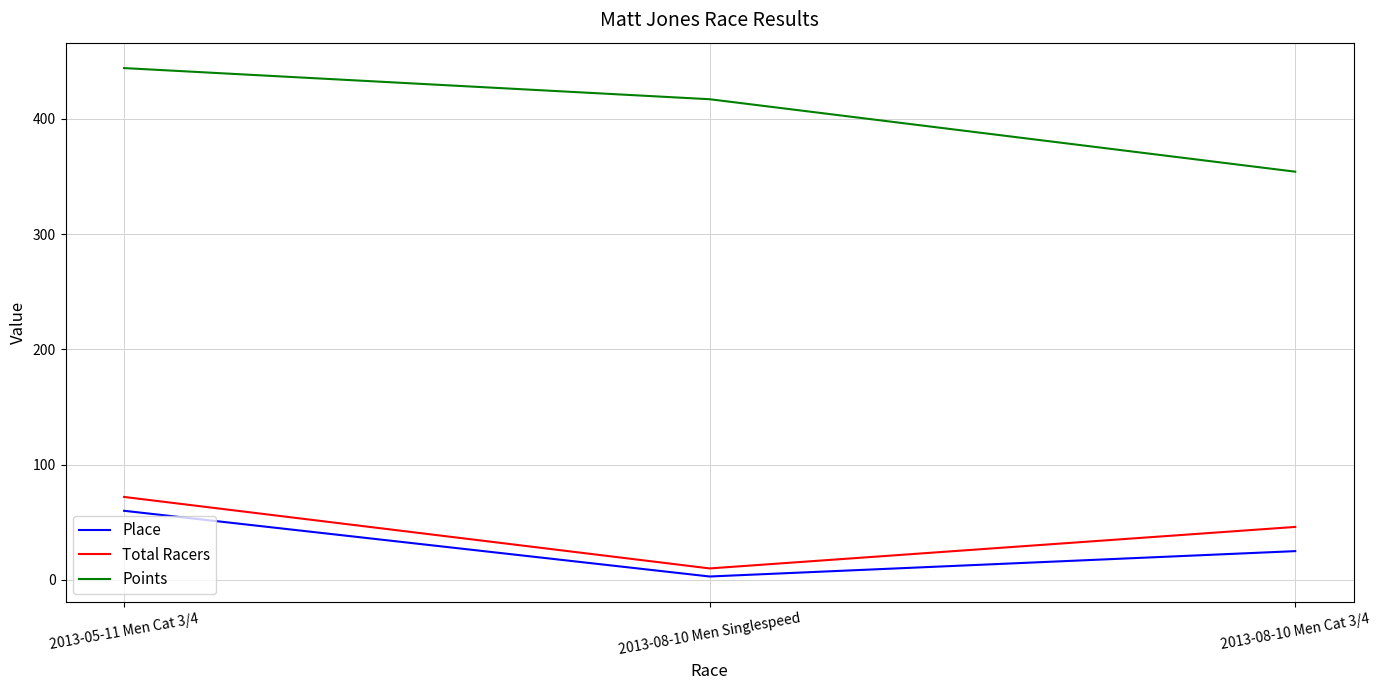

Reading left to right, what are all the values shown in this chart?

Place: 2013-05-11 Men Cat 3/4=60.0	2013-08-10 Men Singlespeed=3.0	2013-08-10 Men Cat 3/4=25.0
Total Racers: 2013-05-11 Men Cat 3/4=72.0	2013-08-10 Men Singlespeed=10.0	2013-08-10 Men Cat 3/4=46.0
Points: 2013-05-11 Men Cat 3/4=444.0	2013-08-10 Men Singlespeed=417.0	2013-08-10 Men Cat 3/4=354.1